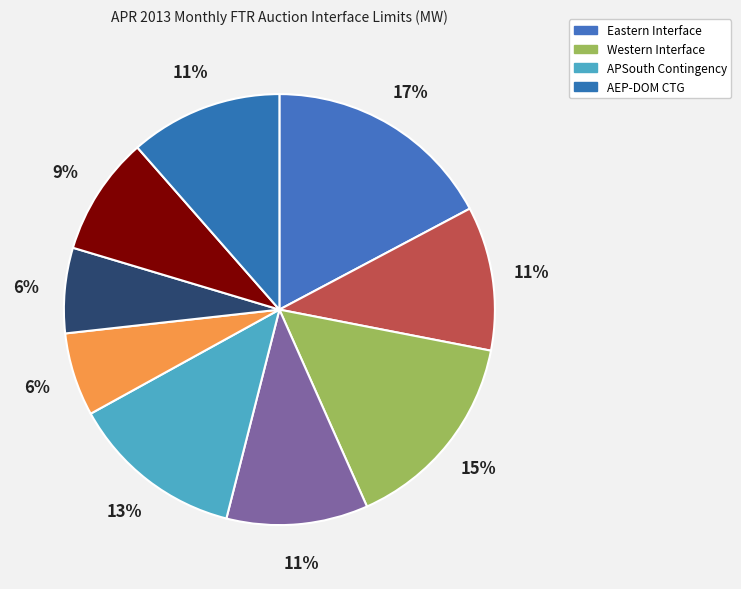

Count the number of slices in the pie.

9